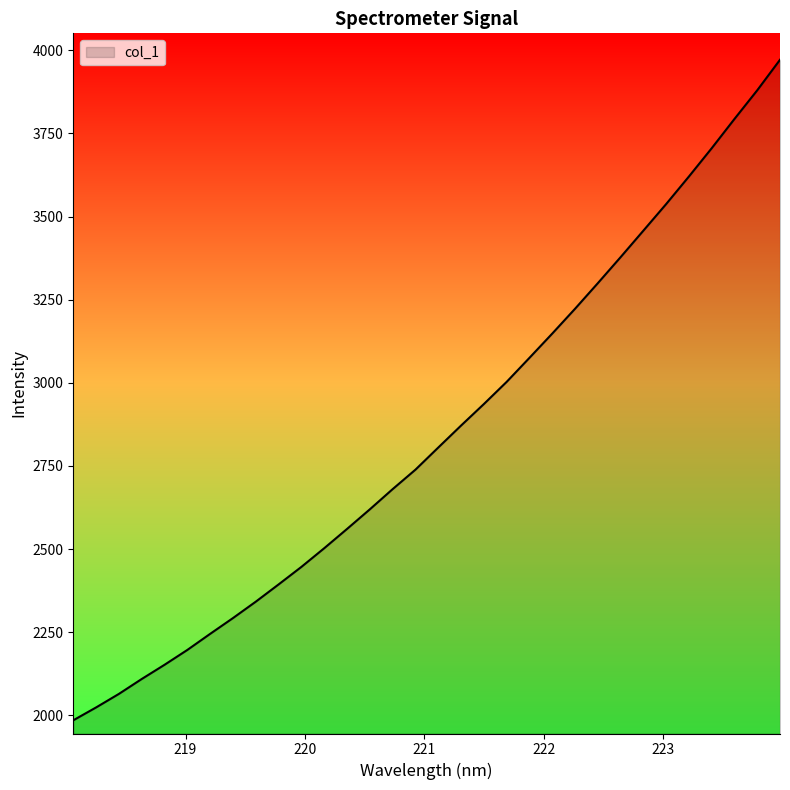

What is the smallest value displayed?

1985.4